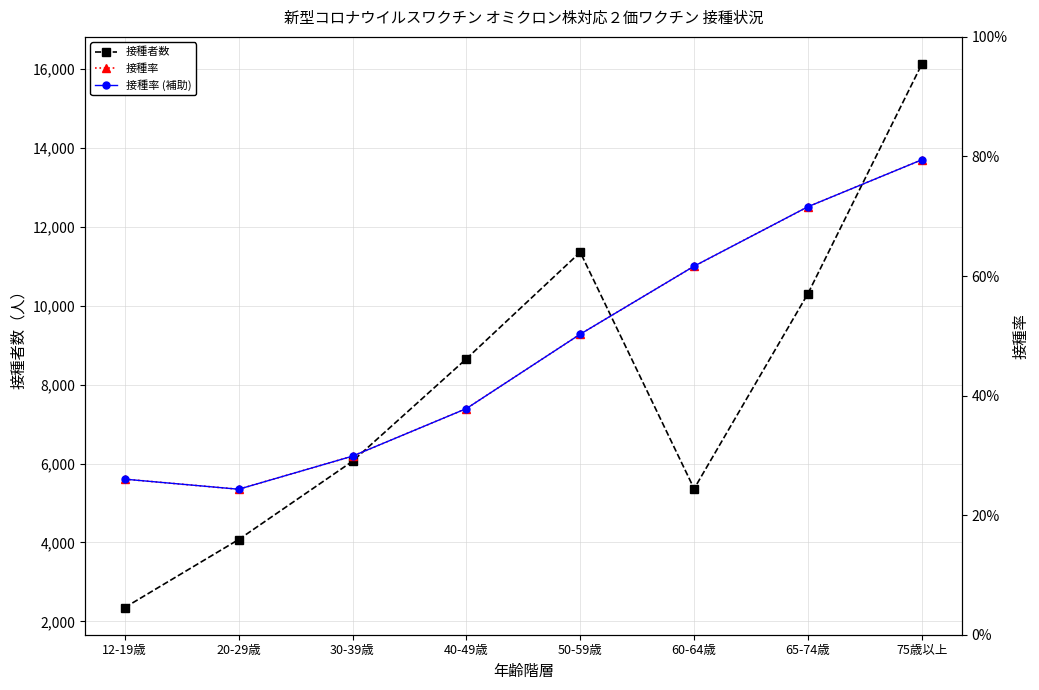

What is the label of the 4th point from the left?

40-49歳